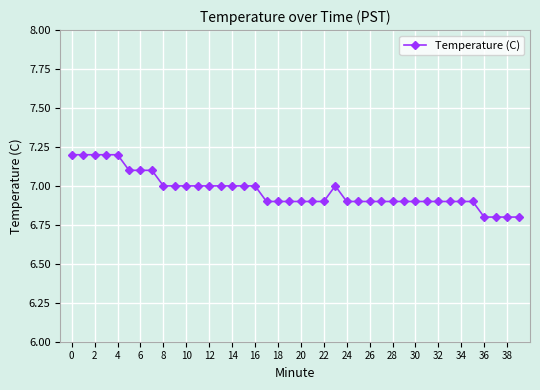

What is the difference between the maximum and second lowest values?

0.4